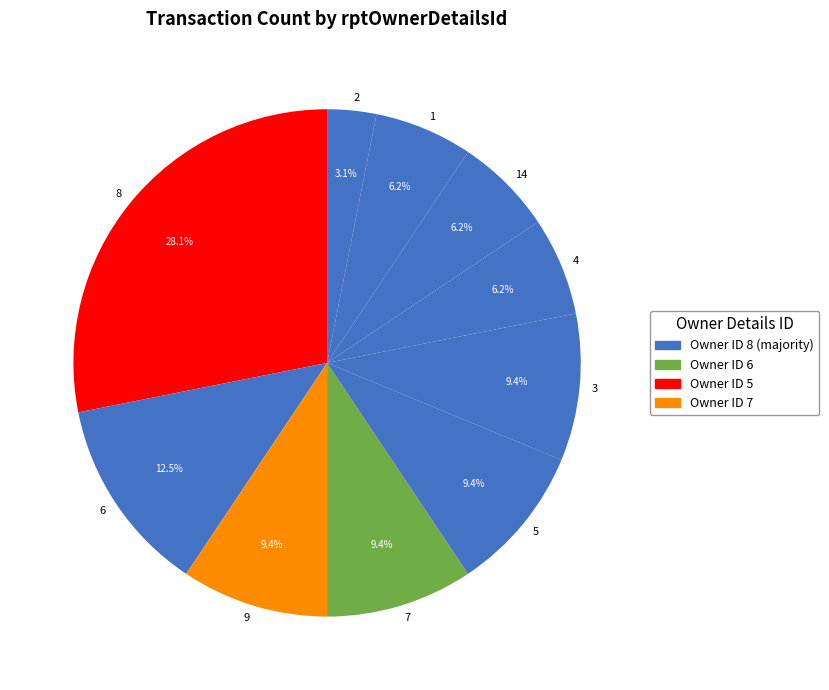

To the nearest percent, what is the difference between the largest and smallest slice percentages?

25%